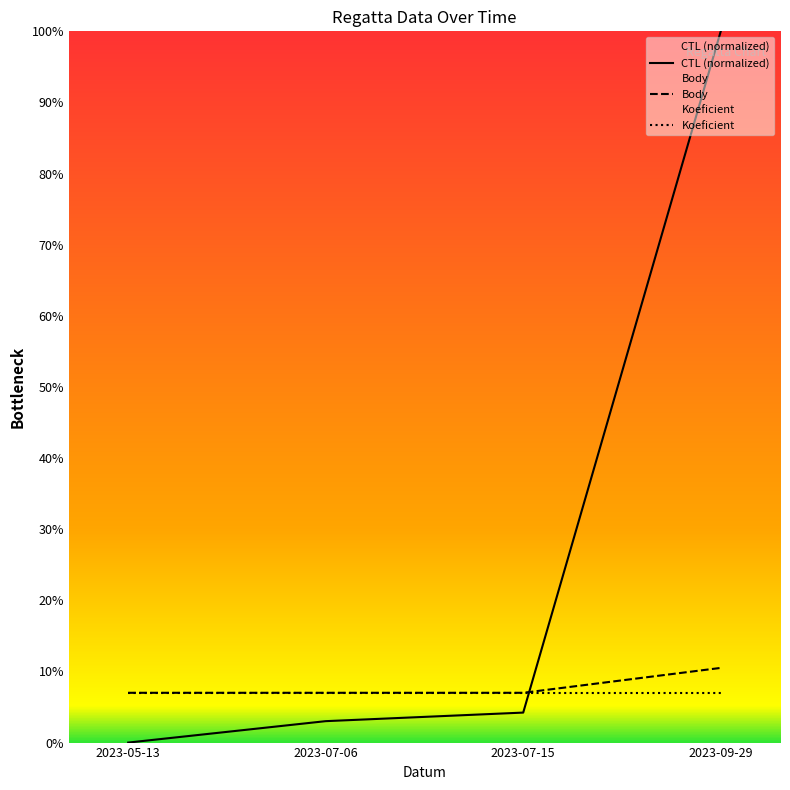

True or false: Body has a value of 7.0 at 2023-05-13.

True